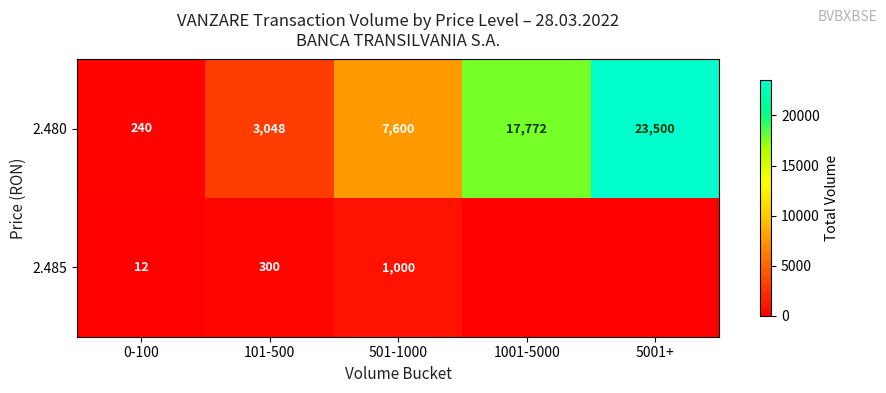

At 501-1000, list the series in order from smallest to largest.

2.485, 2.480